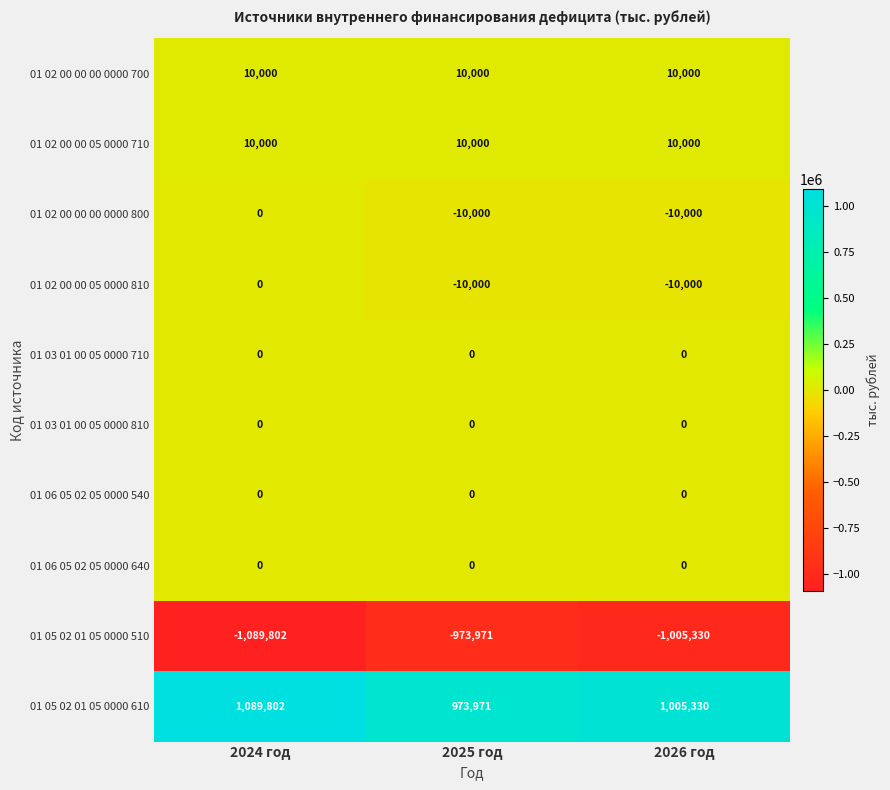

Which series has the largest total across all categories?

01 05 02 01 05 0000 610